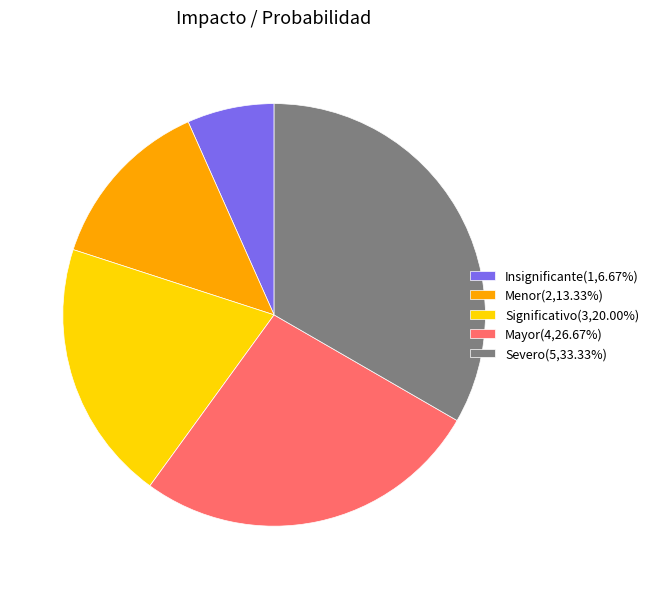

Does Insignificante account for over 50% of the chart?

No